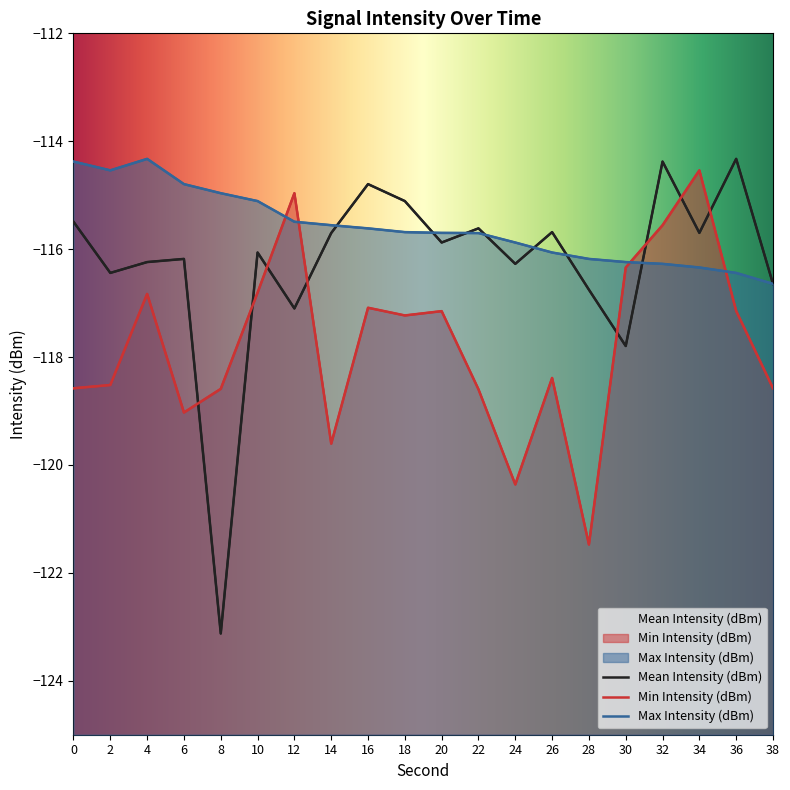

What is the approximate value of Max Intensity (dBm) at 0?

-114.4